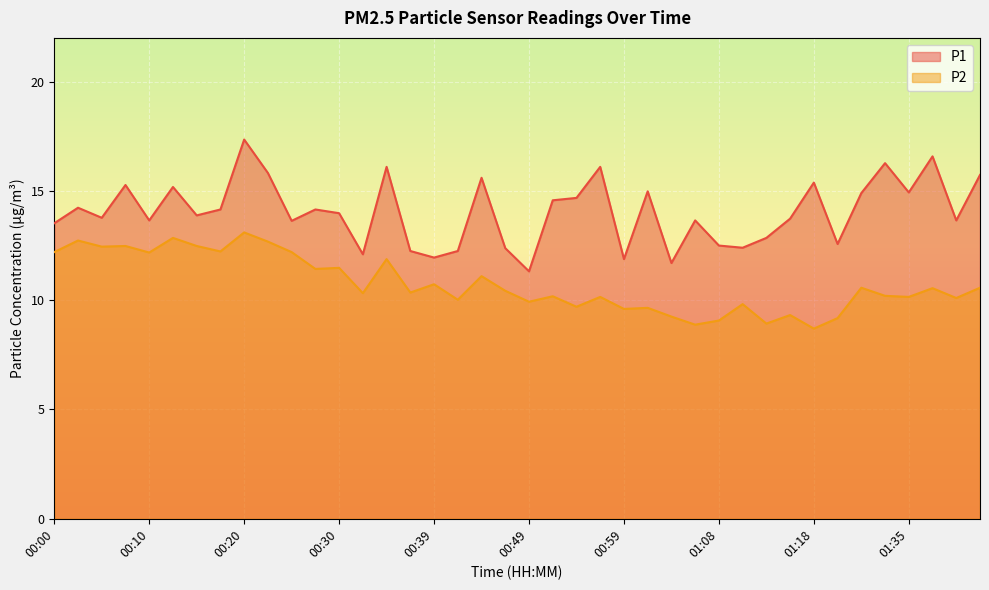

How many lines are shown in the chart?

2